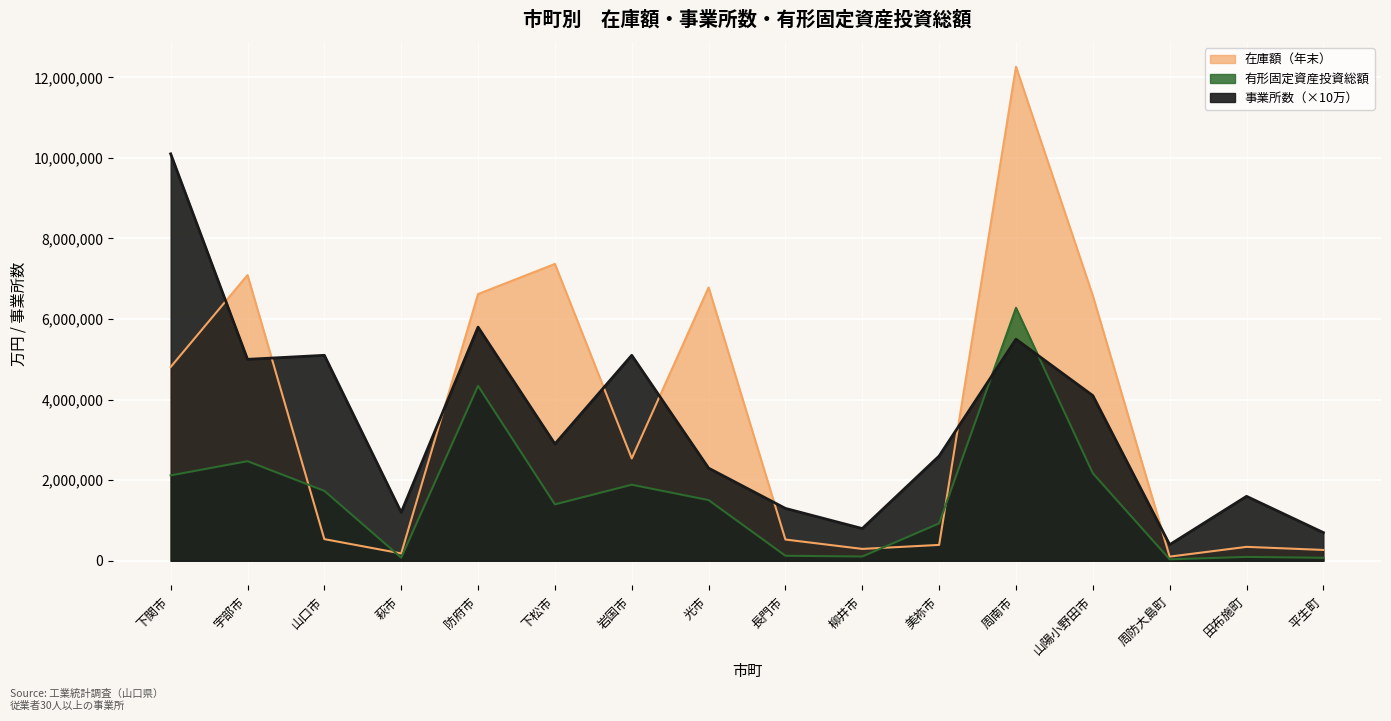

At which category does 事業所数 reach its first local peak?

山口市